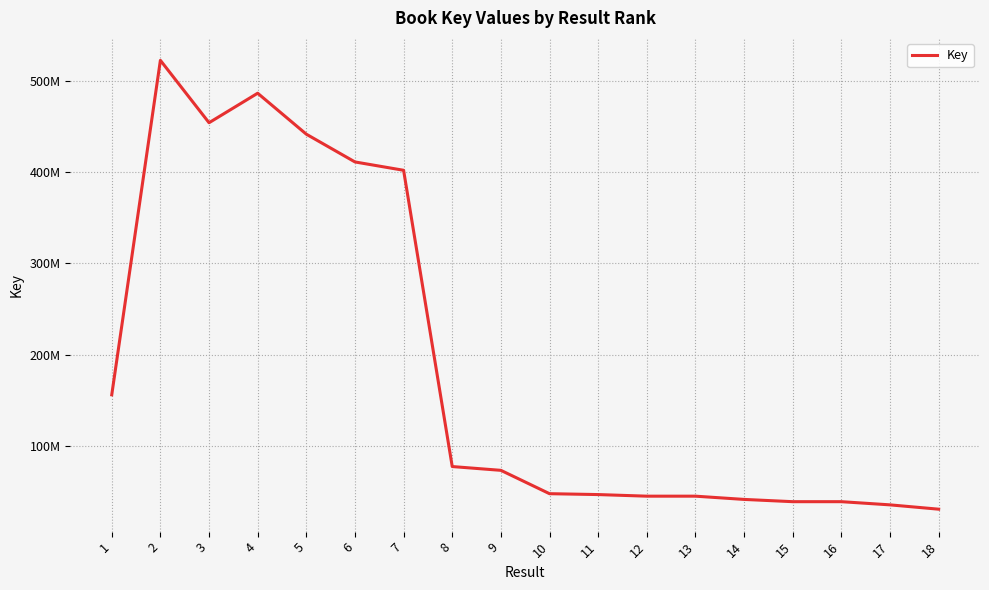

At which label does the data first exceed 73218610?

1